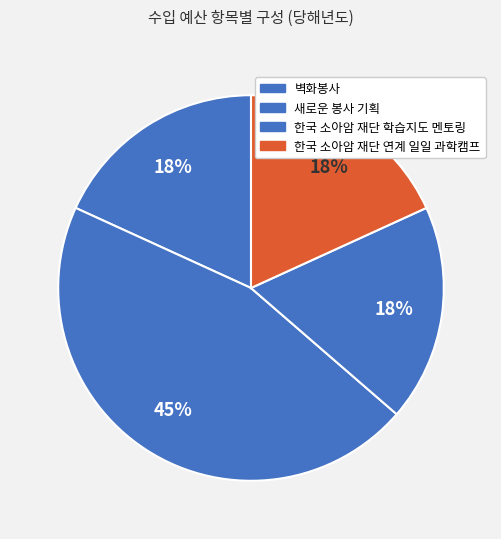

Count the number of slices in the pie.

4